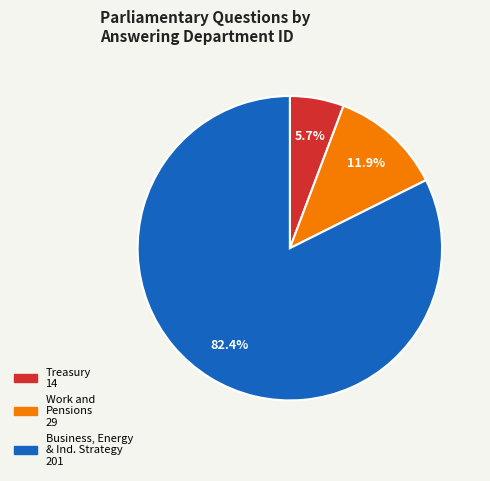

Is there any slice that represents more than half of the pie?

Yes